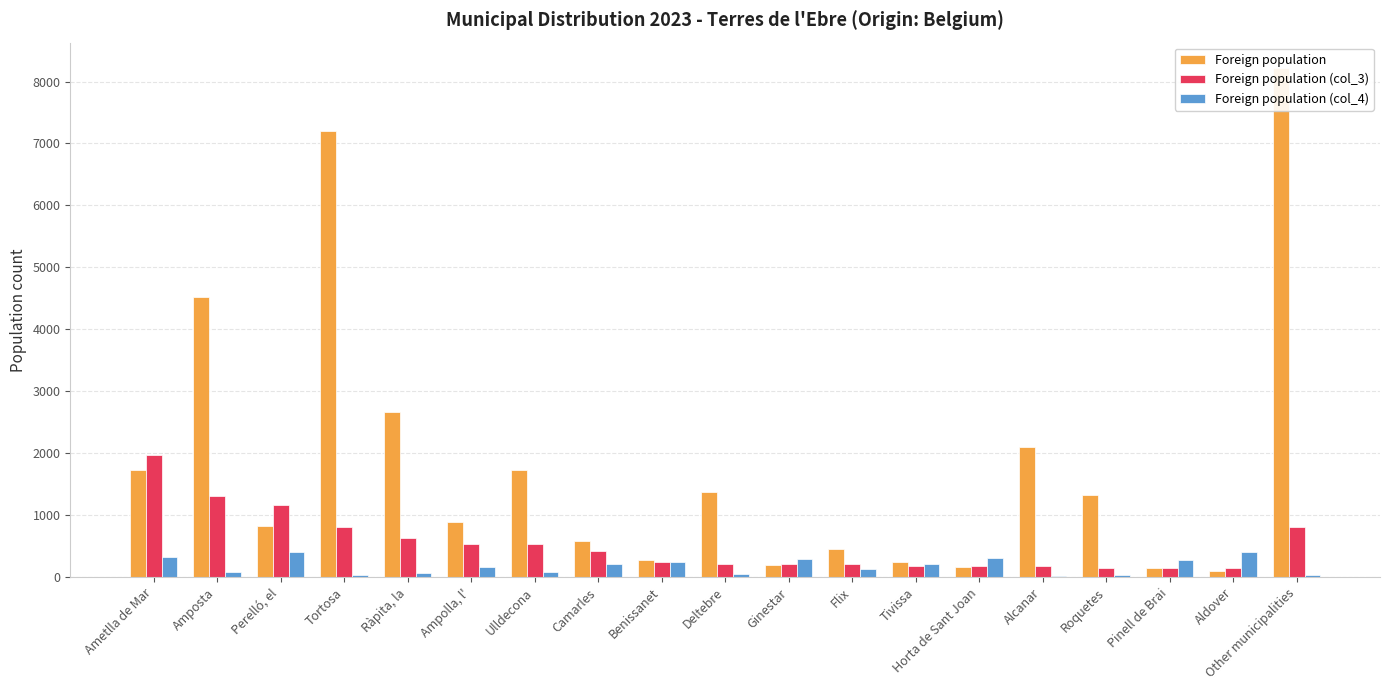

How many bars are there in total?

57